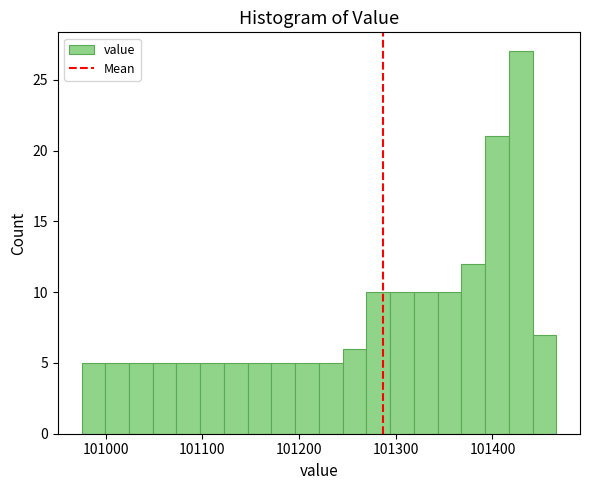

Read against the x-axis, roughly where is the centre of the tallest bar?

101430